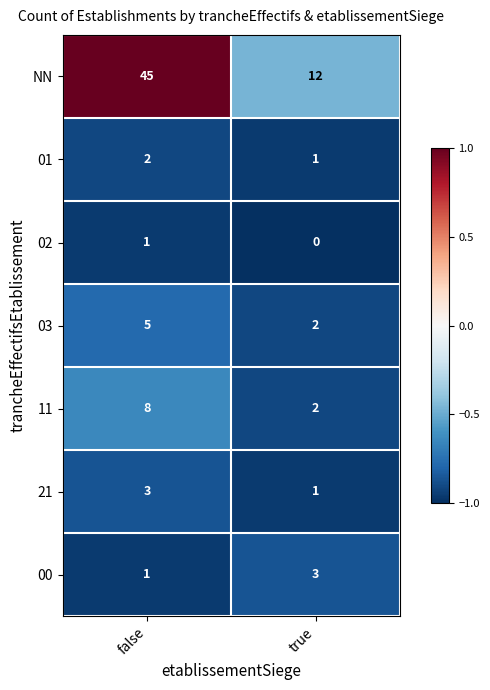

What is the difference between the 03 values at true and false?

3